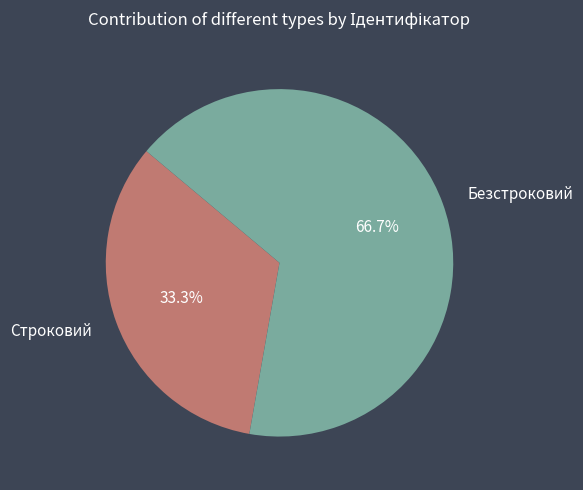

To the nearest percent, what portion does Безстроковий represent?

67%